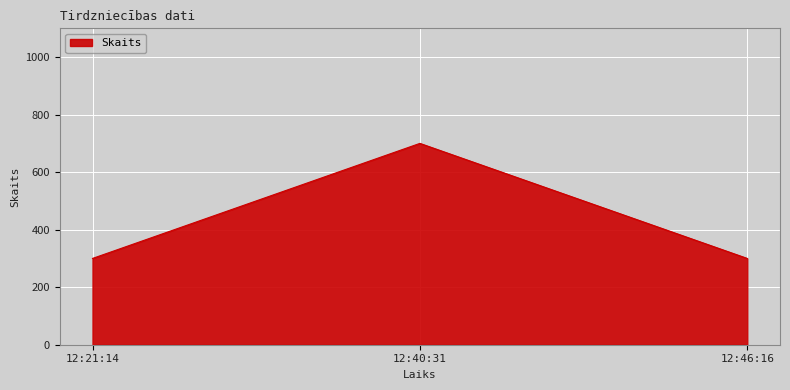

What is the change in value from 12:21:14 to 12:40:31?

+400